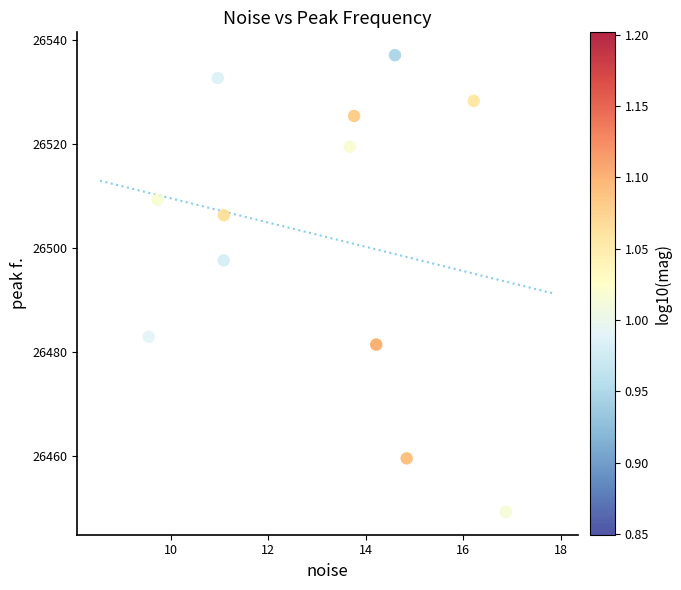

What Y value in the scatter plot is closest to 26493?

26497.6